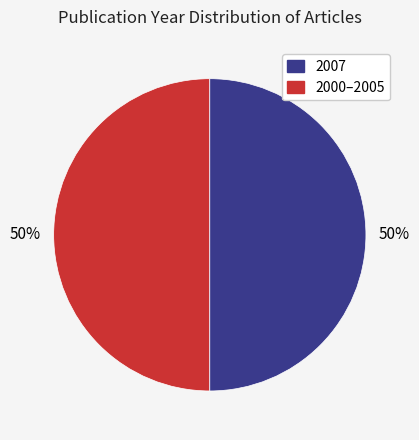

To the nearest percent, what is the average slice percentage?

50%